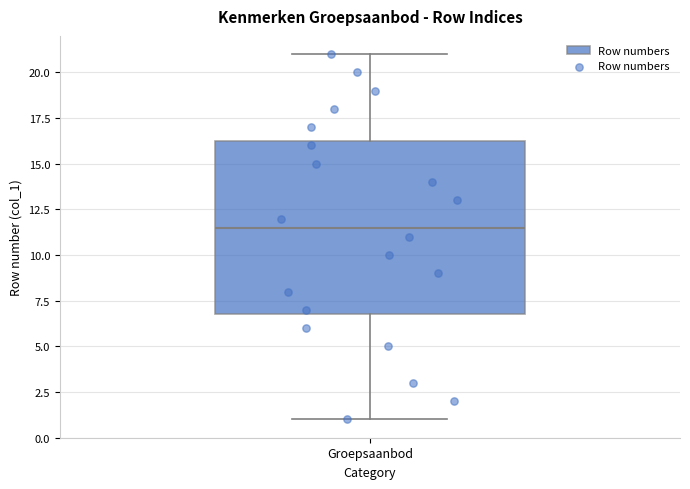

Transcribe this box plot: give where the median line is, the range the box spans, and where the two whiskers end, as read against the y-axis. The values are not printed on the chart, so give them approximately, as read against the axis.

median 11.5, box 7.0 to 16.5, whiskers 1.0 to 21.0